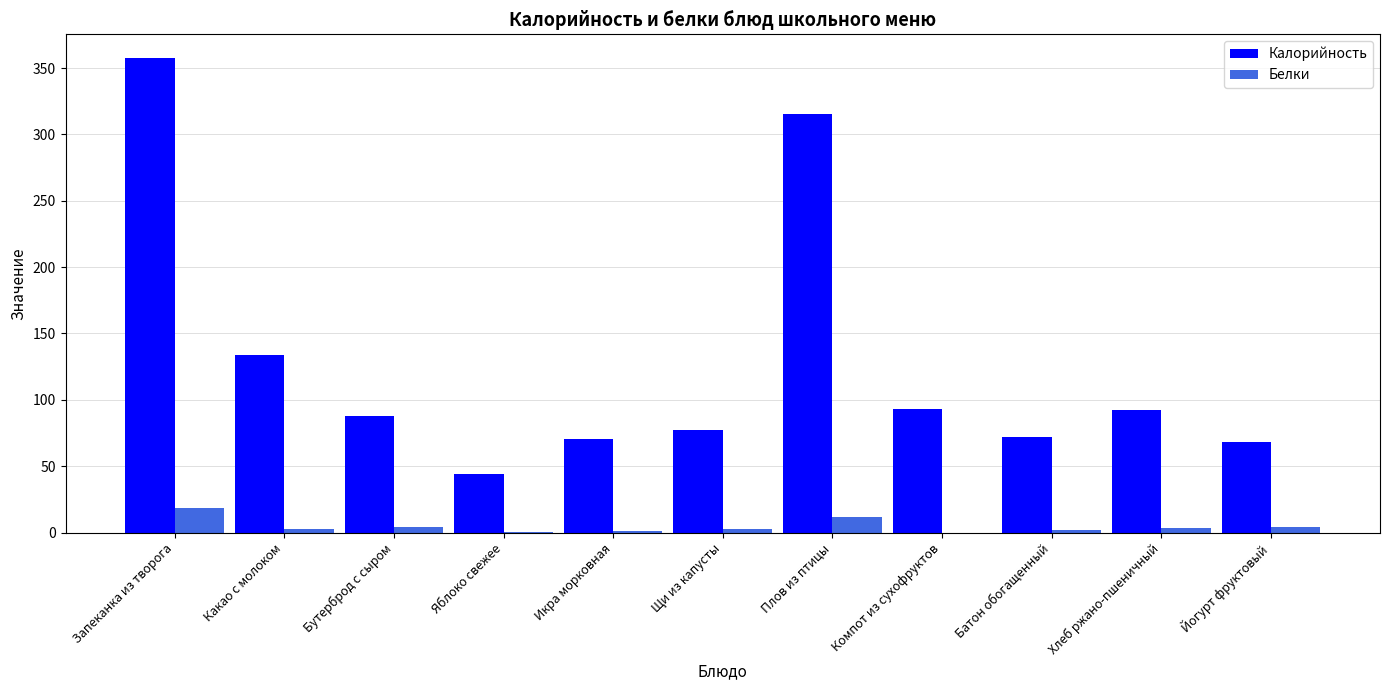

What are all the series names shown in the legend?

Калорийность, Белки